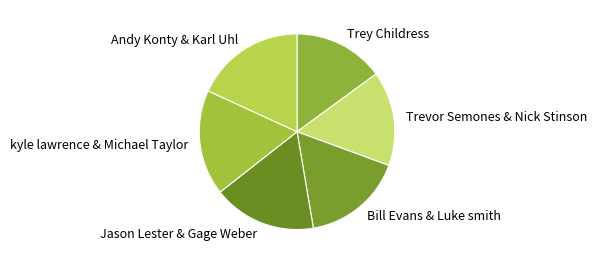

How many slices are in this pie chart?

6